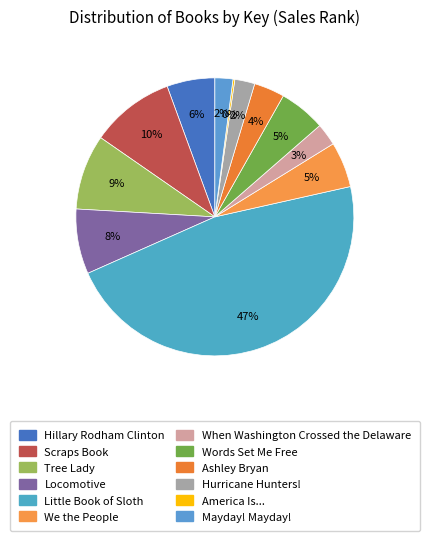

How much of the chart is everything except We the People?

94.7%